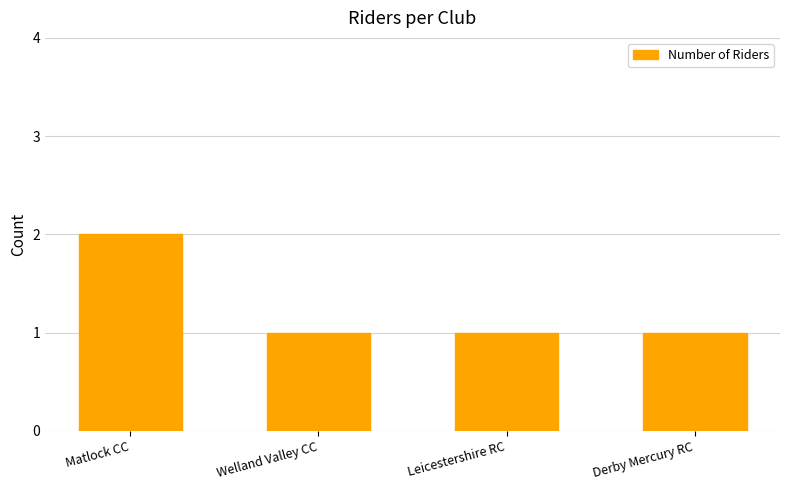

What is the sum of all values?

5